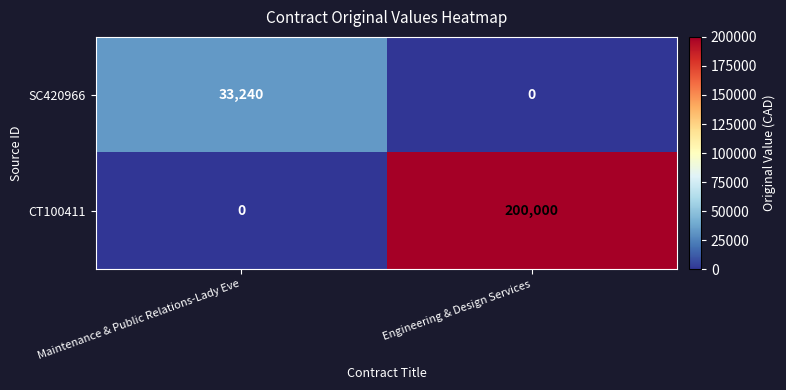

Which series has the largest total across all categories?

CT100411